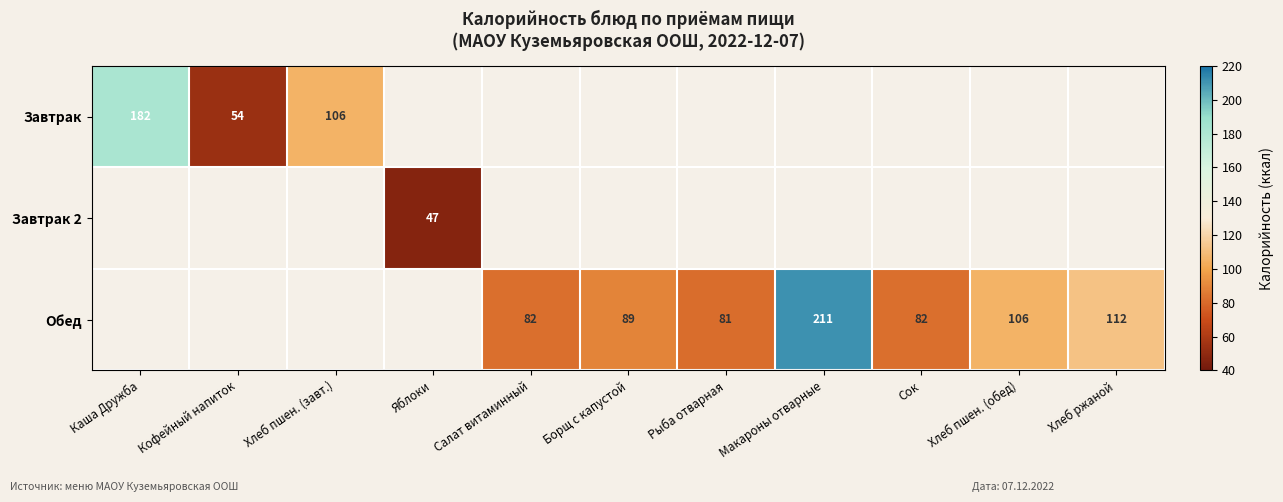

The value of Обед at Хлеб пшен. (обед) is 165.7. True or false?

False